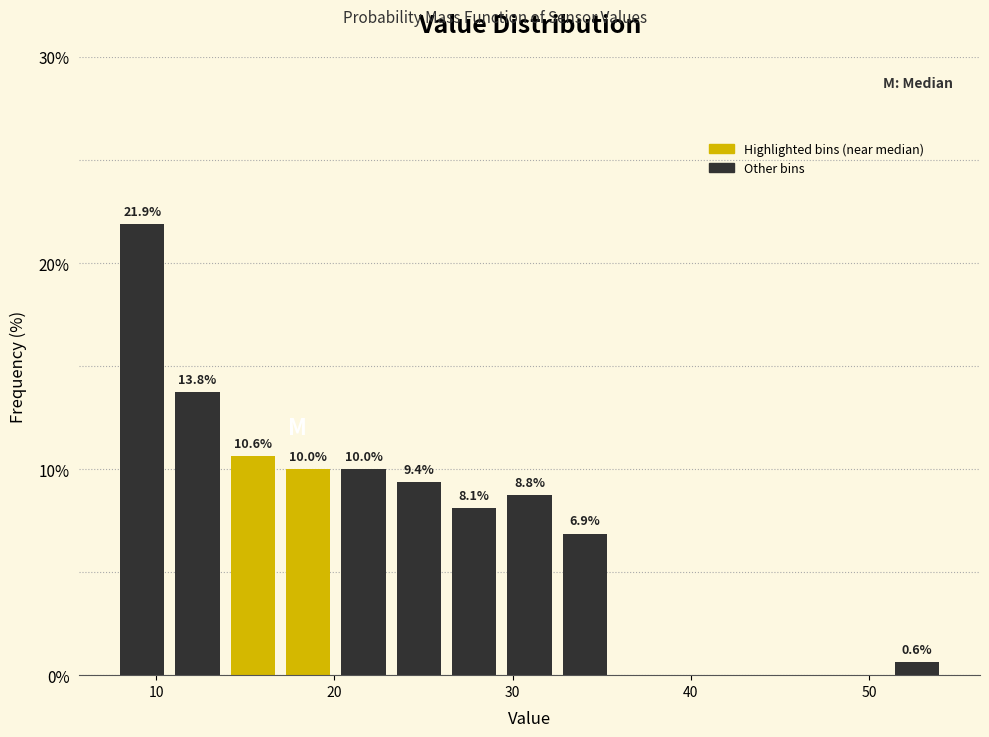

Read against the x-axis, roughly where is the centre of the tallest bar?

9